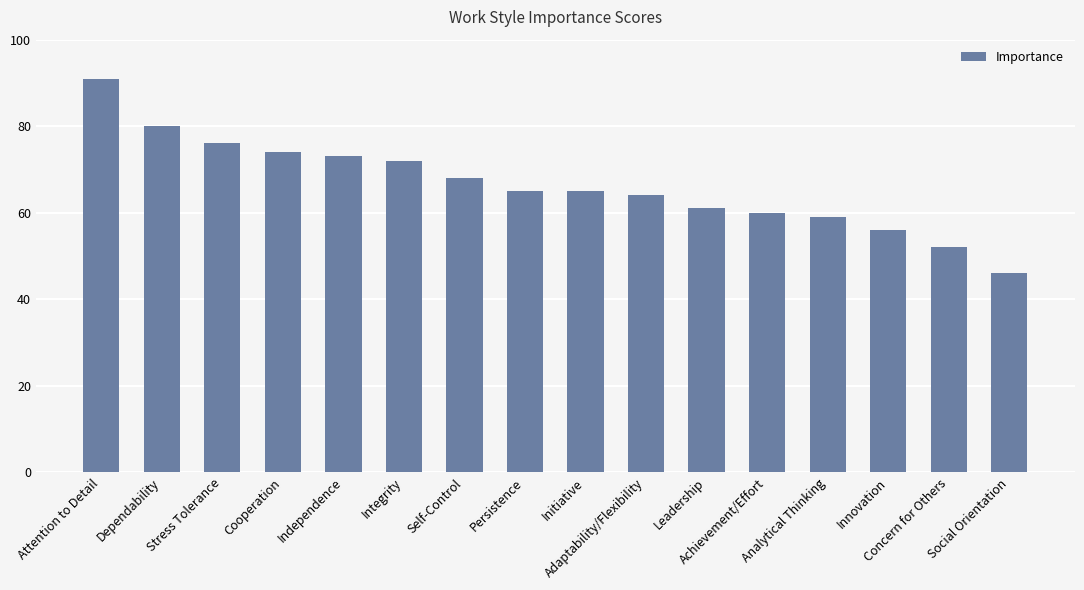

Between Cooperation and Independence, which is larger?

Cooperation